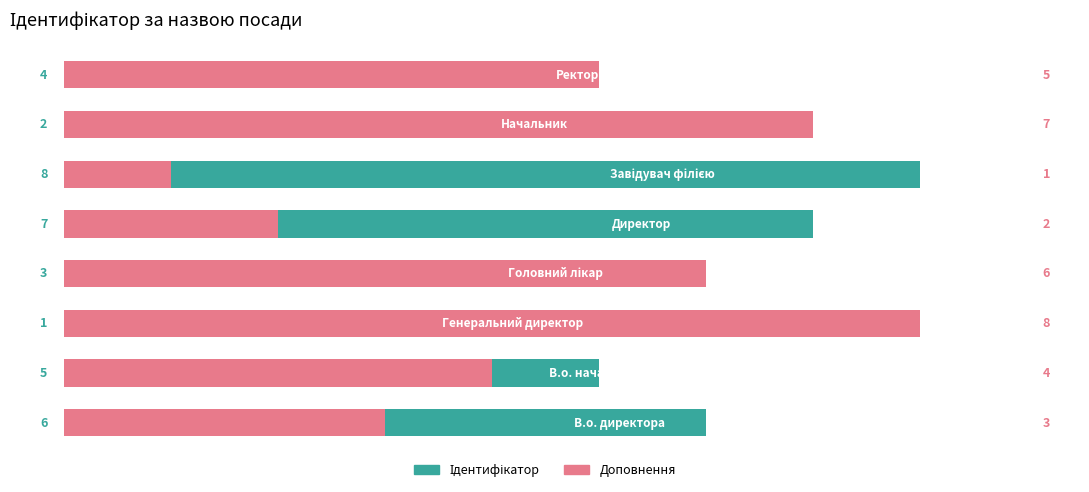

Count the number of categories in the chart.

8